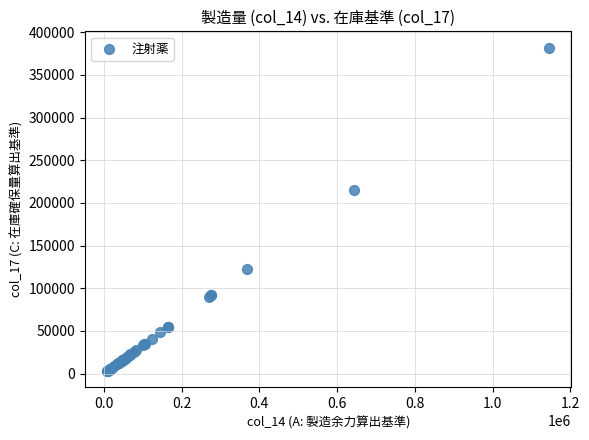

What Y value in the scatter plot is closest to 192394?

214846.7